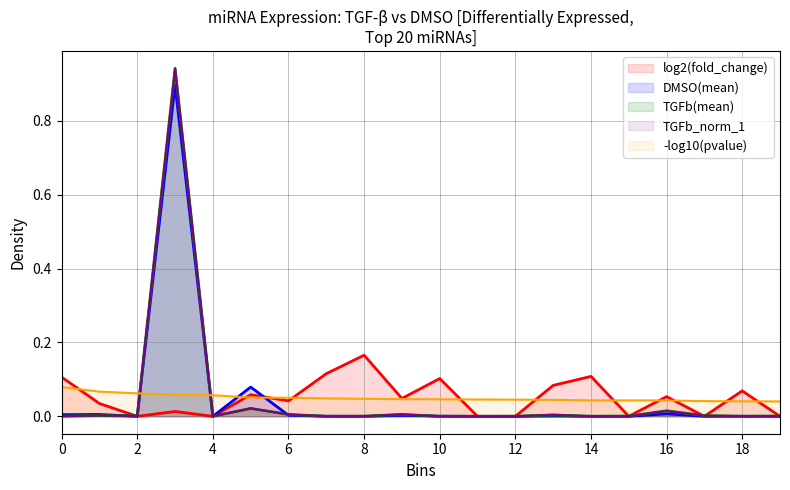

Which series has the largest range (max minus min)?

TGFb(mean)